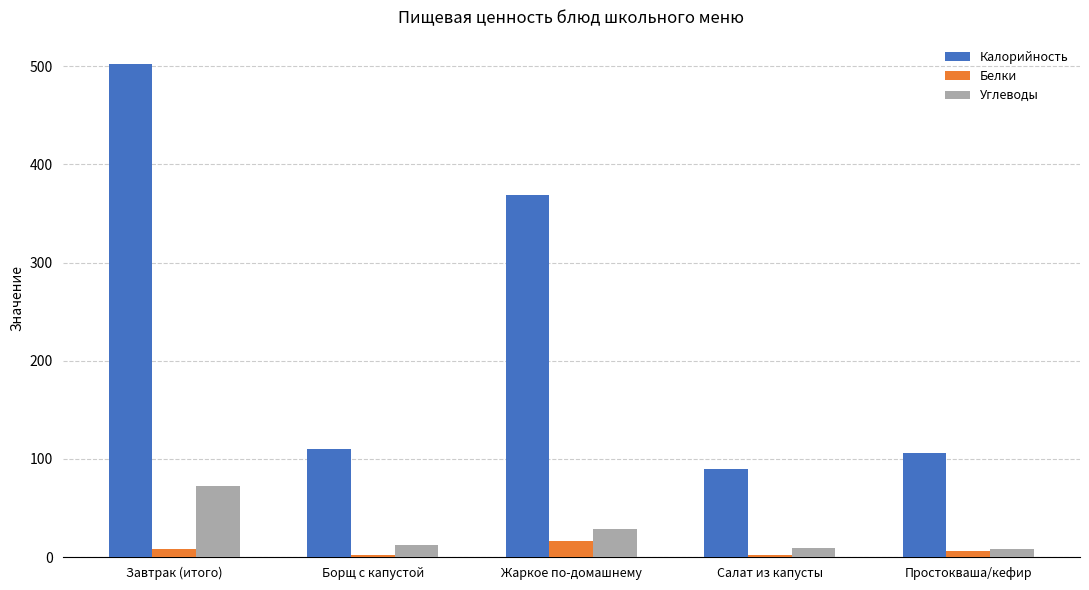

Where does the Углеводы series first go above 12?

Завтрак (итого)